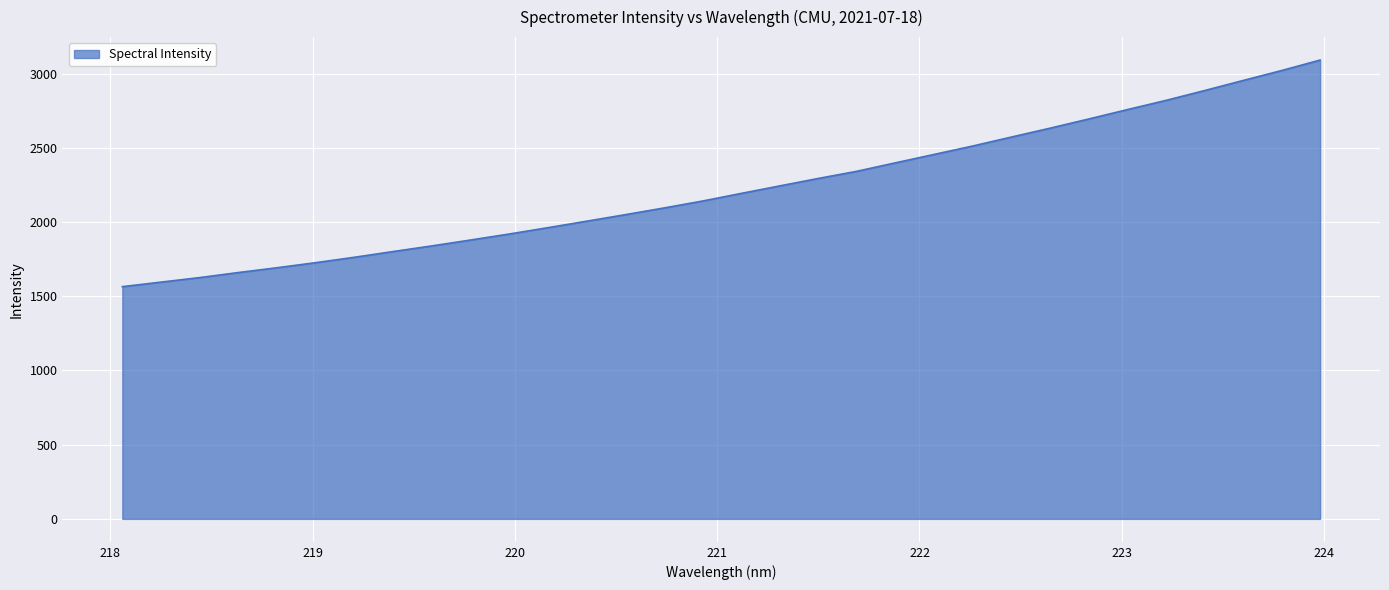

What is the difference between the second highest and minimum values?

1456.1